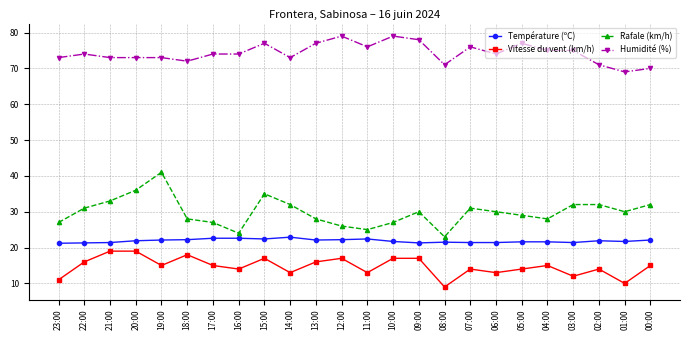

Rank the series at 10:00 from highest to lowest value.

Humidité (%), Rafale (km/h), Température (ºC), Vitesse du vent (km/h)